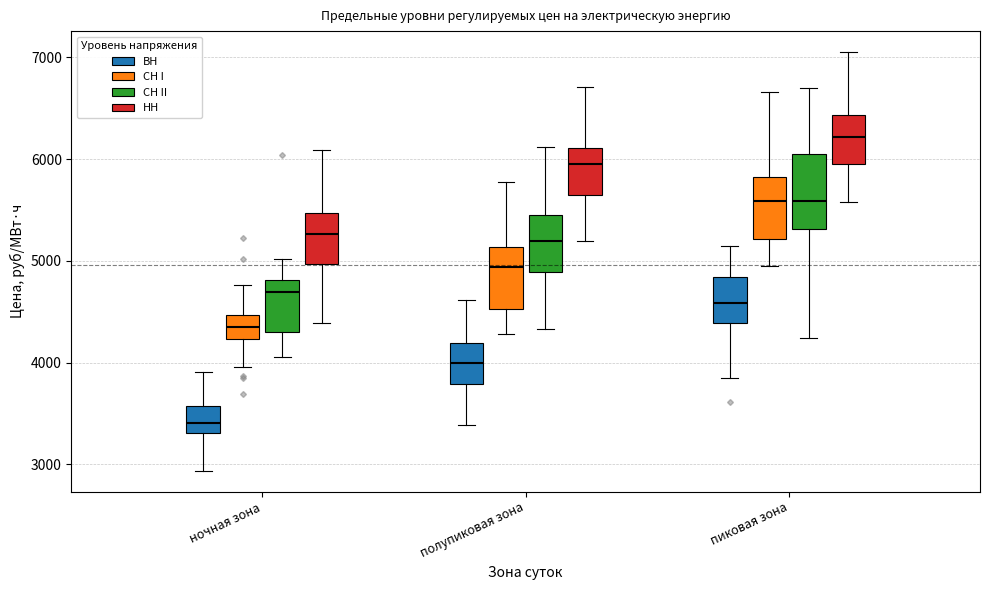

Where does the lower whisker of the box for ночная зона (СН II) end on the y-axis? The values are not printed on the chart, so give them approximately, as read against the axis.

4100